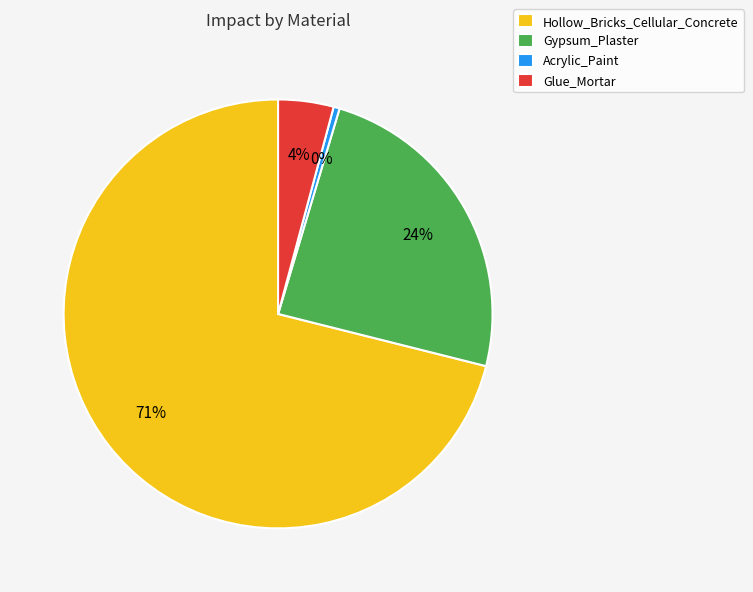

What percentage is the Gypsum_Plaster slice, to the nearest percent?

24%